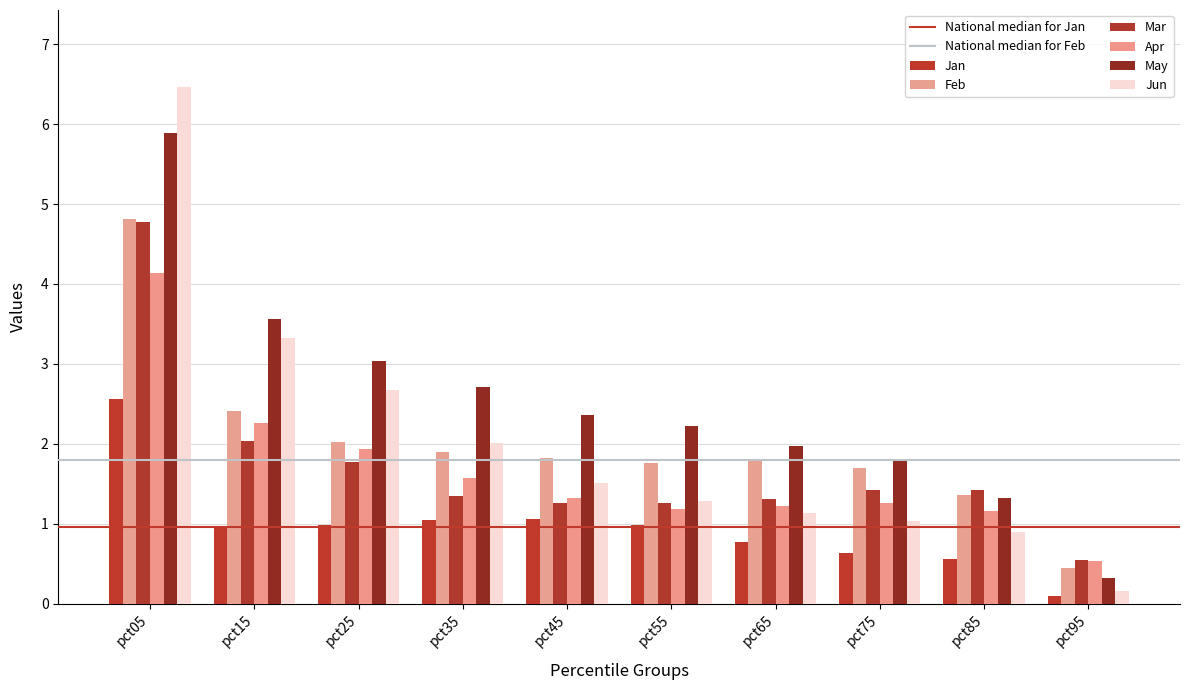

What is the total value across all series at pct75?

7.8